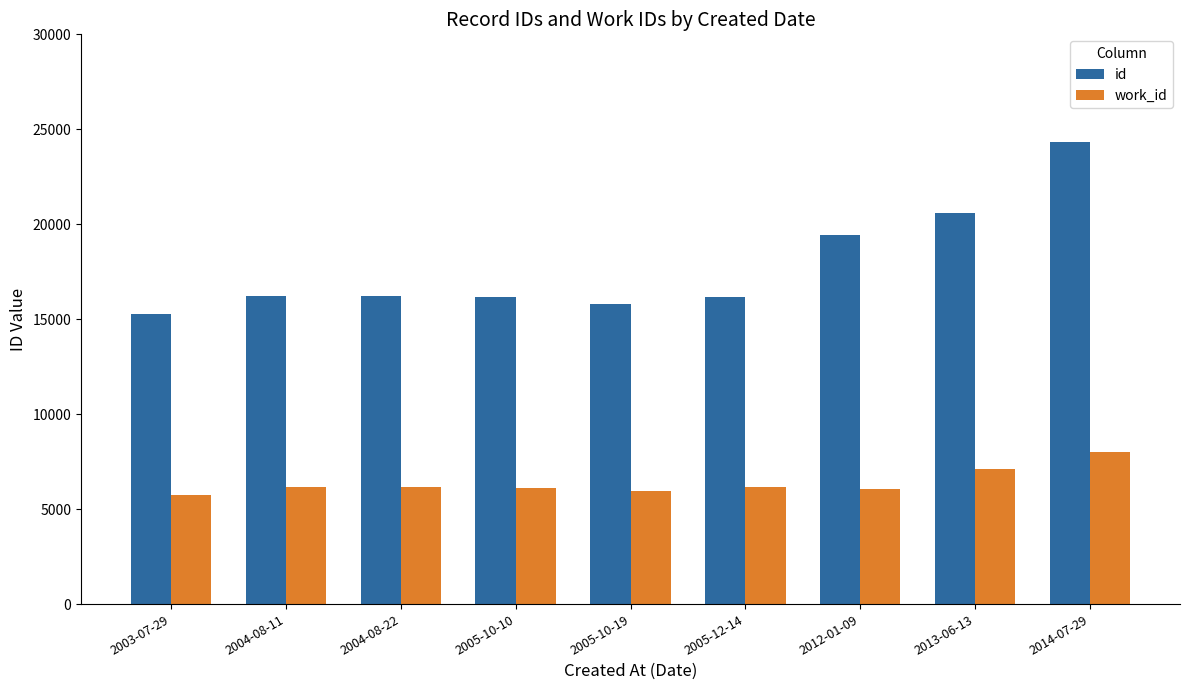

What is the total value across all series at 2005-10-19?

21760